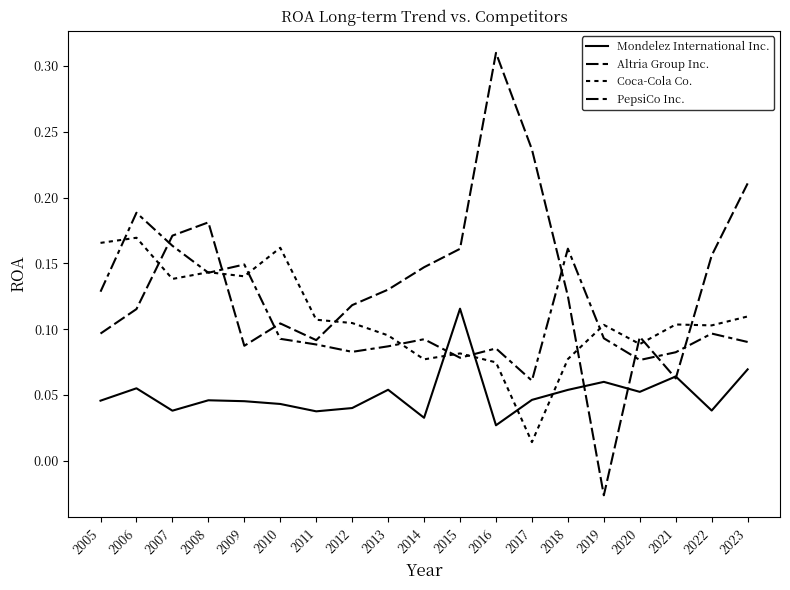

How many lines are shown in the chart?

4